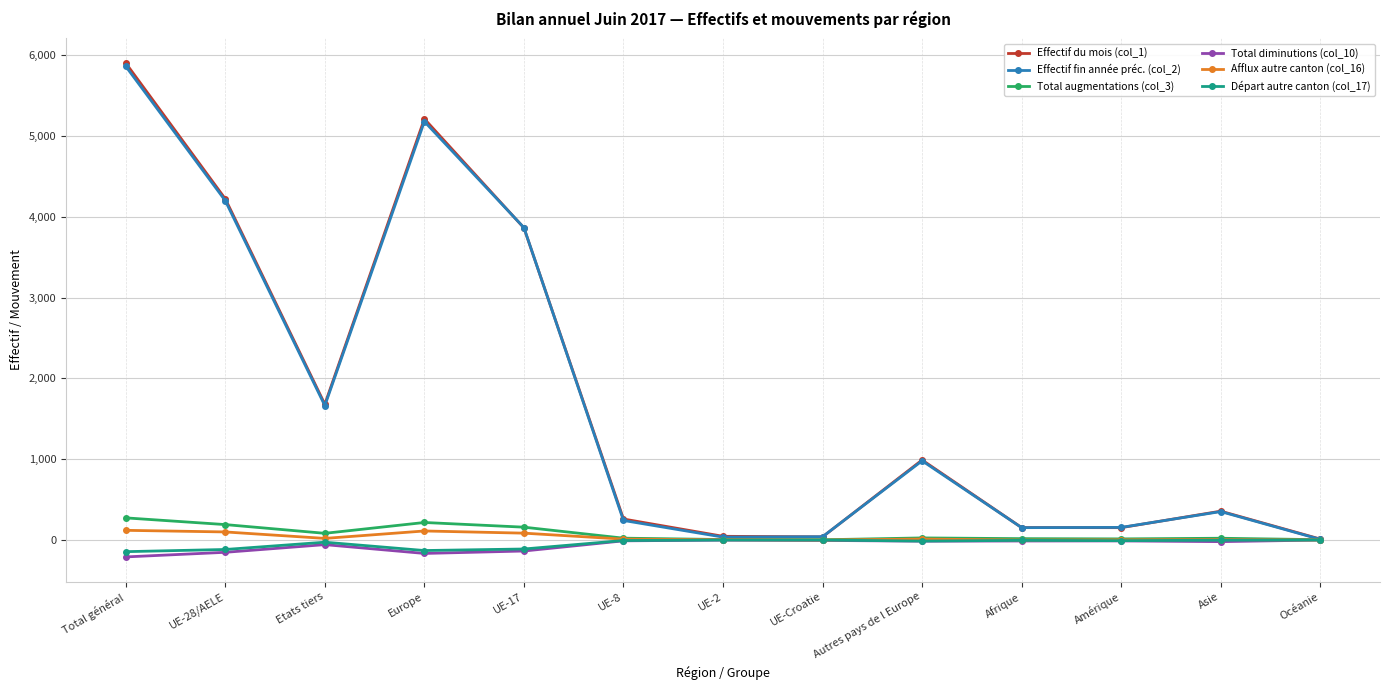

Which series has the widest spread of values?

Effectif du mois (col_1)